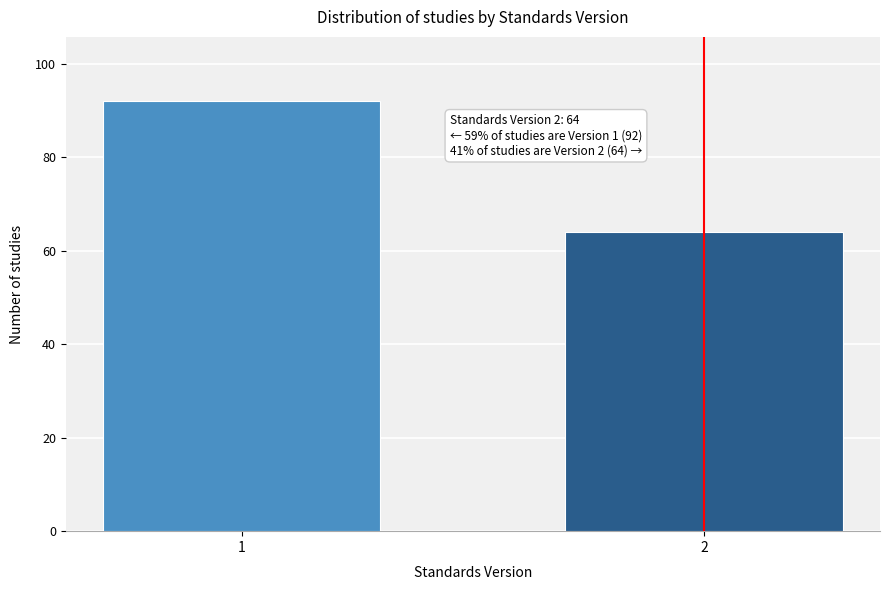

Reading left to right, transcribe all the data shown in this chart.

92	64